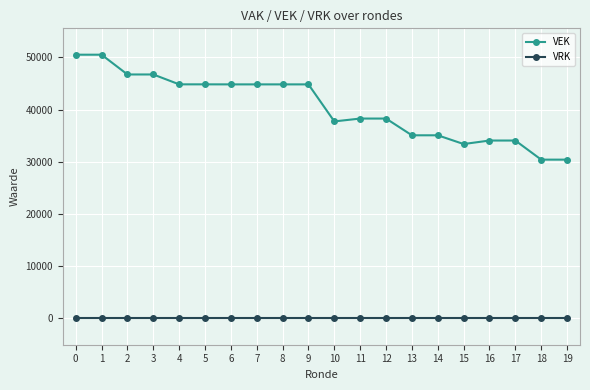

List the series in order of their peak value, lowest first.

VRK, VEK